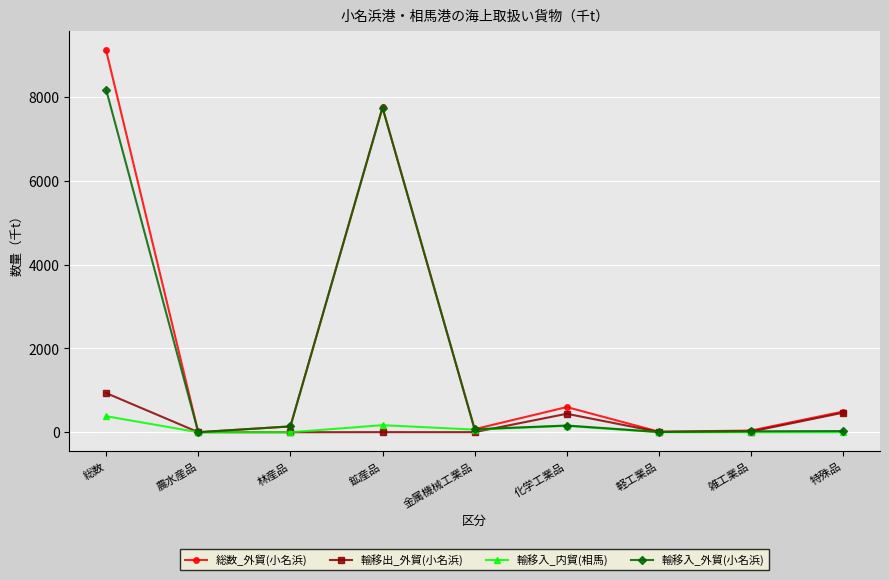

Between 農水産品 and 鉱産品, which series saw the biggest shift?

総数_外貿(小名浜)